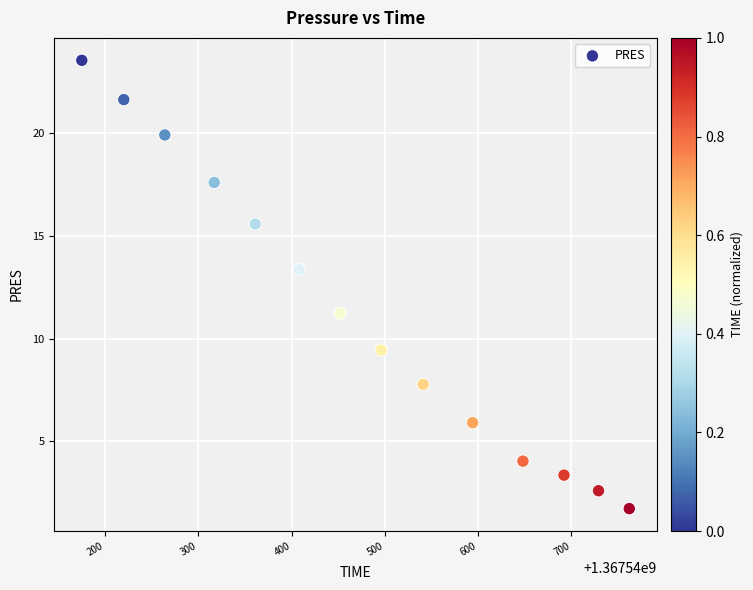

What is the range of X values (max minus min)?

587.0